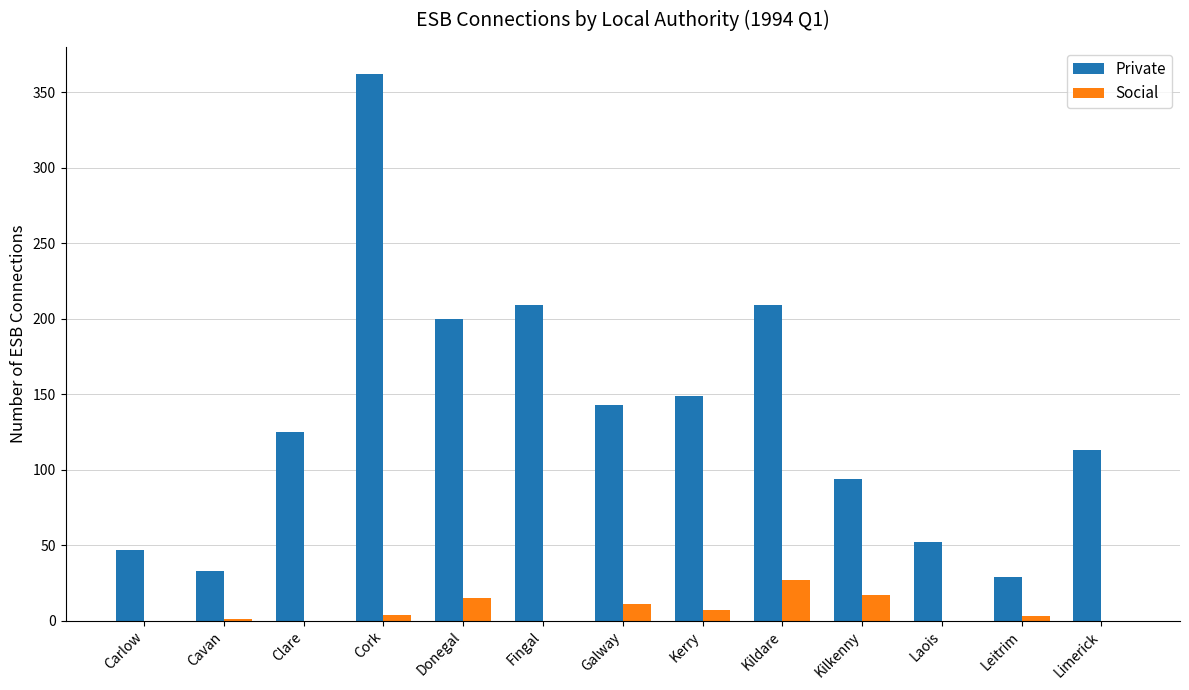

Between Donegal and Limerick, which series saw the biggest shift?

Private